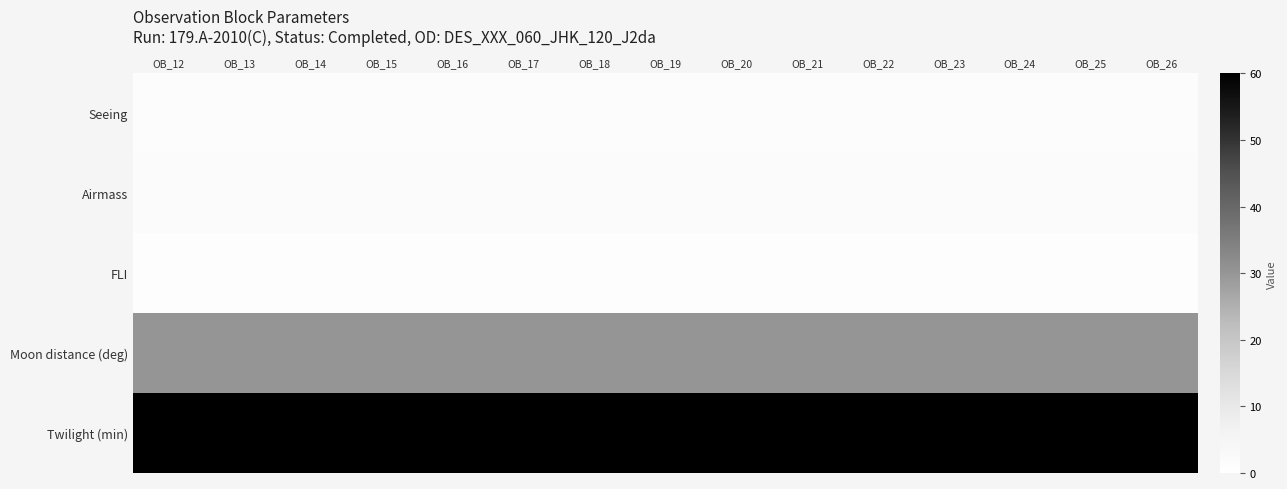

Reading left to right, extract all data points from this chart.

Seeing: OB_12=1.4	OB_13=1.4	OB_14=1.4	OB_15=1.4	OB_16=1.4	OB_17=1.4	OB_18=1.4	OB_19=1.4	OB_20=1.4	OB_21=1.4	OB_22=1.4	OB_23=1.4	OB_24=1.4	OB_25=1.4	OB_26=1.4
Airmass: OB_12=1.7	OB_13=1.7	OB_14=1.7	OB_15=1.7	OB_16=1.7	OB_17=1.7	OB_18=1.7	OB_19=1.7	OB_20=1.7	OB_21=1.7	OB_22=1.7	OB_23=1.7	OB_24=1.7	OB_25=1.7	OB_26=1.7
FLI: OB_12=1.0	OB_13=1.0	OB_14=1.0	OB_15=1.0	OB_16=1.0	OB_17=1.0	OB_18=1.0	OB_19=1.0	OB_20=1.0	OB_21=1.0	OB_22=1.0	OB_23=1.0	OB_24=1.0	OB_25=1.0	OB_26=1.0
Moon distance (deg): OB_12=30.0	OB_13=30.0	OB_14=30.0	OB_15=30.0	OB_16=30.0	OB_17=30.0	OB_18=30.0	OB_19=30.0	OB_20=30.0	OB_21=30.0	OB_22=30.0	OB_23=30.0	OB_24=30.0	OB_25=30.0	OB_26=30.0
Twilight (min): OB_12=60.0	OB_13=60.0	OB_14=60.0	OB_15=60.0	OB_16=60.0	OB_17=60.0	OB_18=60.0	OB_19=60.0	OB_20=60.0	OB_21=60.0	OB_22=60.0	OB_23=60.0	OB_24=60.0	OB_25=60.0	OB_26=60.0